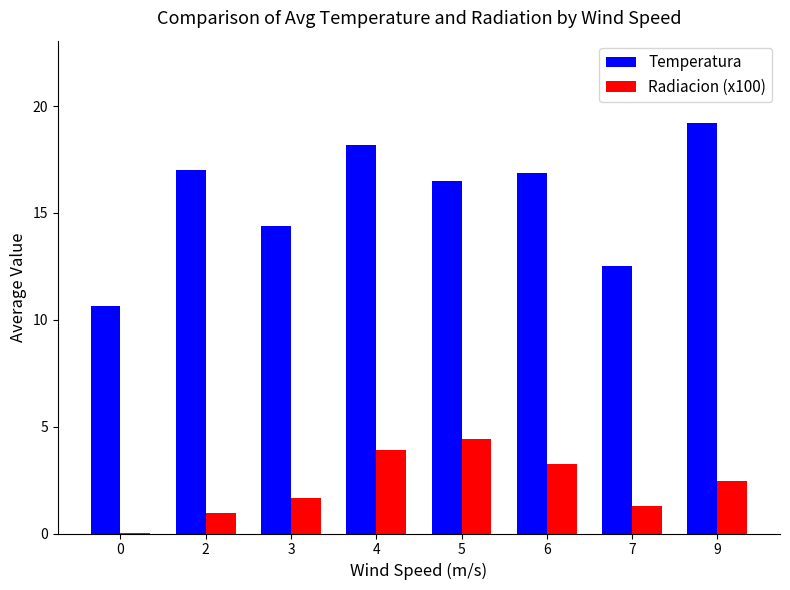

Which series changed the most between 7 and 9?

Temperatura